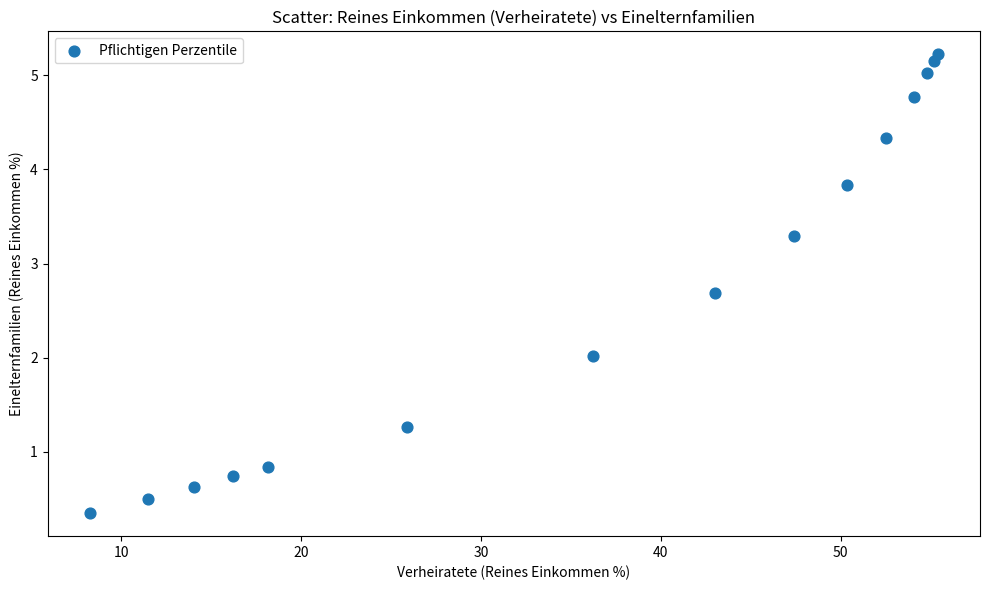

What is the range of X values (max minus min)?

47.1